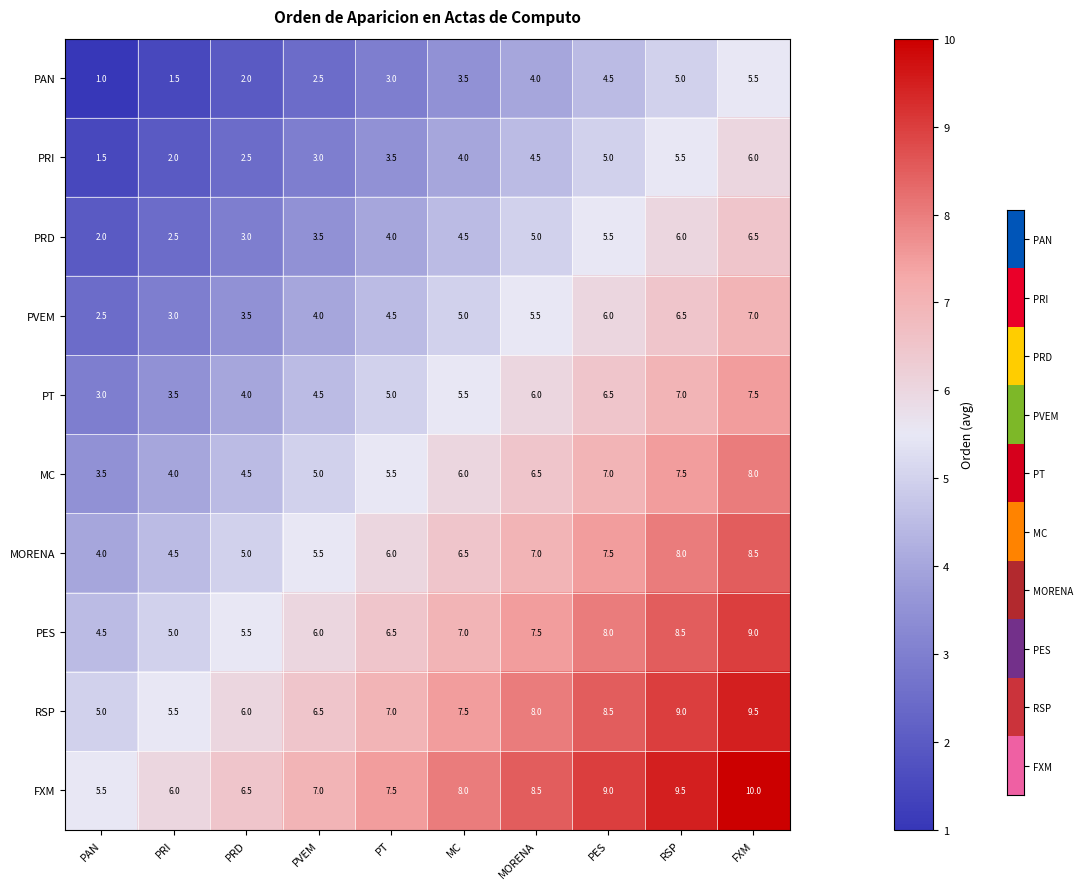

How many values in the FXM series are below 8?

5